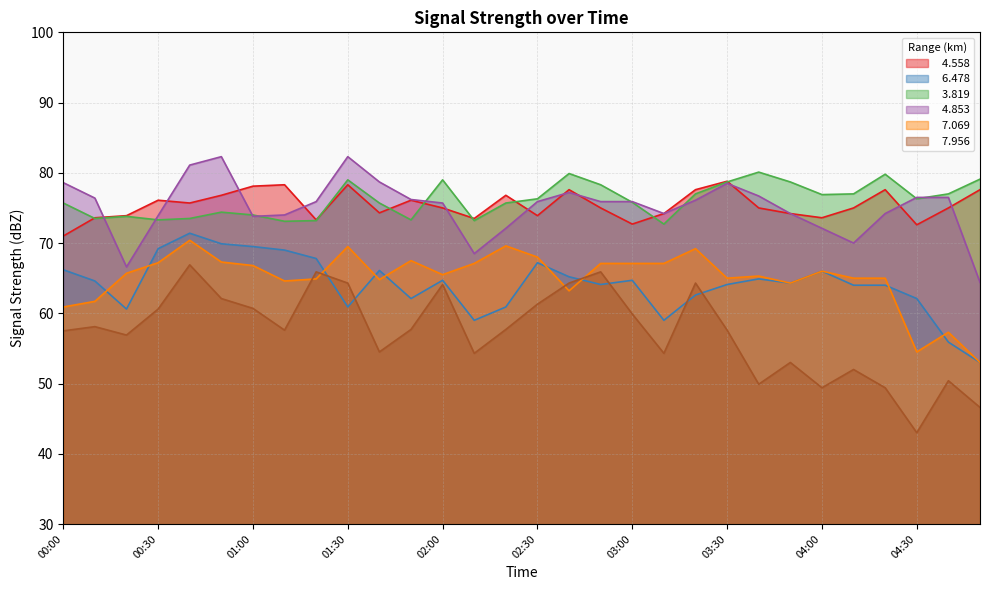

The value of   3.819 at 01:40 is 75.7. True or false?

True